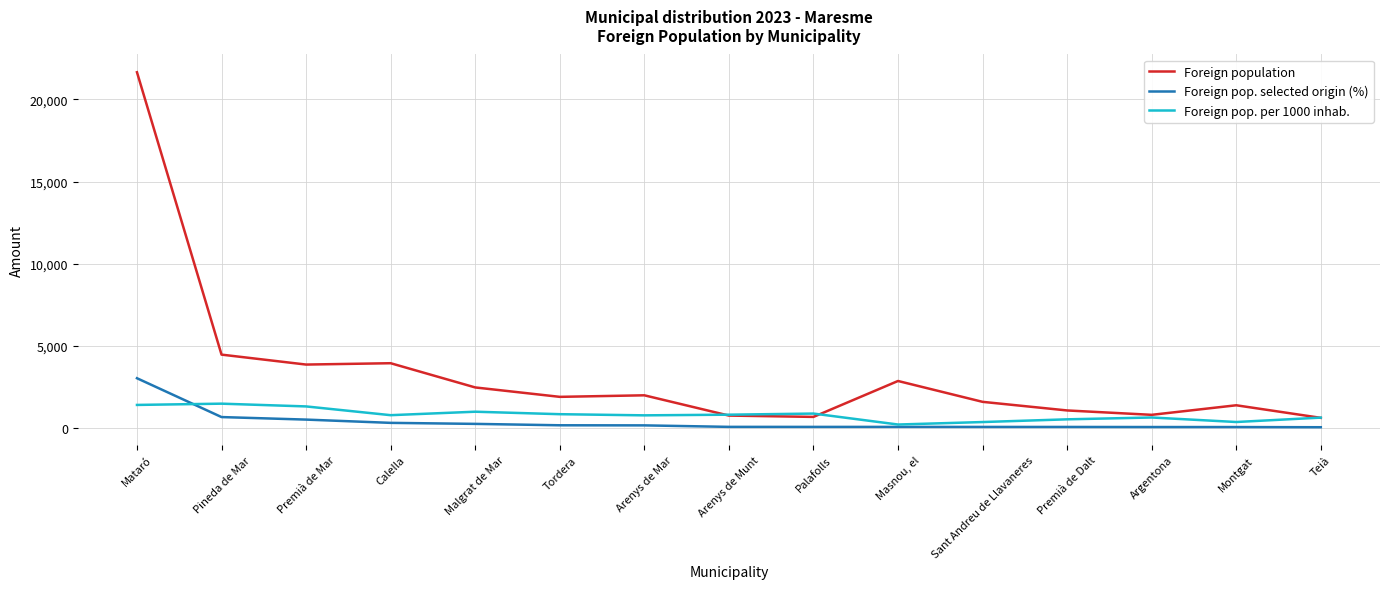

True or false: Foreign pop. selected origin (%) and Foreign population cross at least once.

False